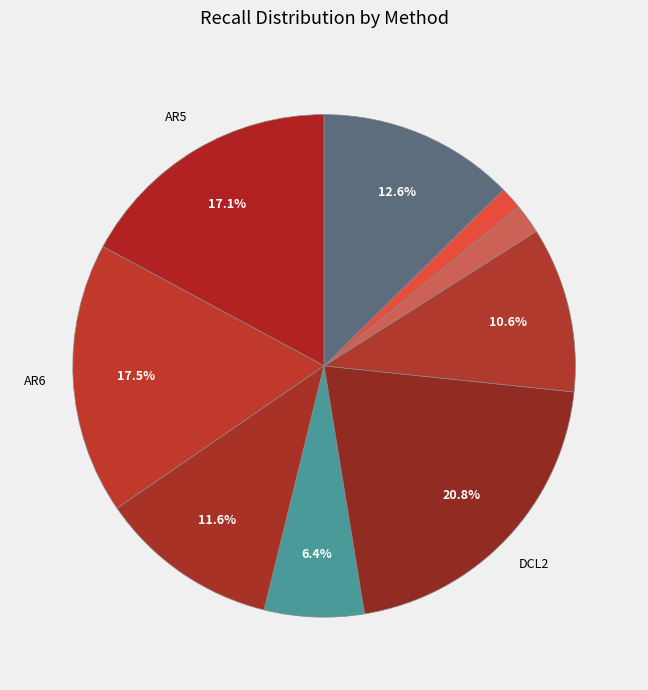

To the nearest percent, what is the difference between the largest and smallest slice percentages?

19%